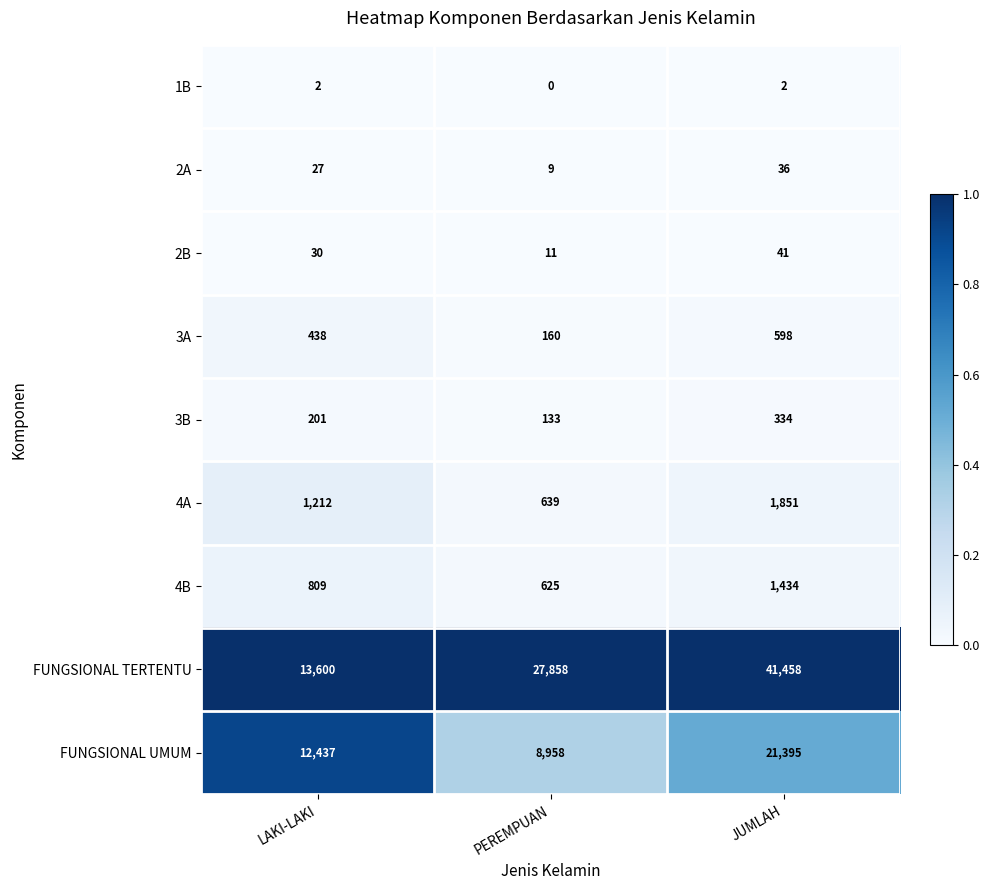

How many series are shown in this chart?

9